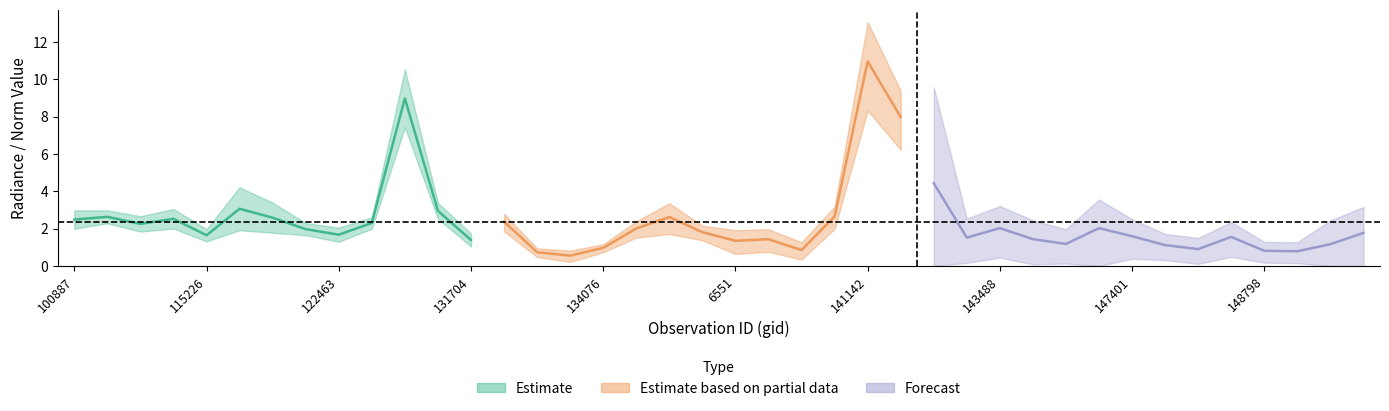

What is the average value of the rade9_mult_nadir_norm series?

2.3